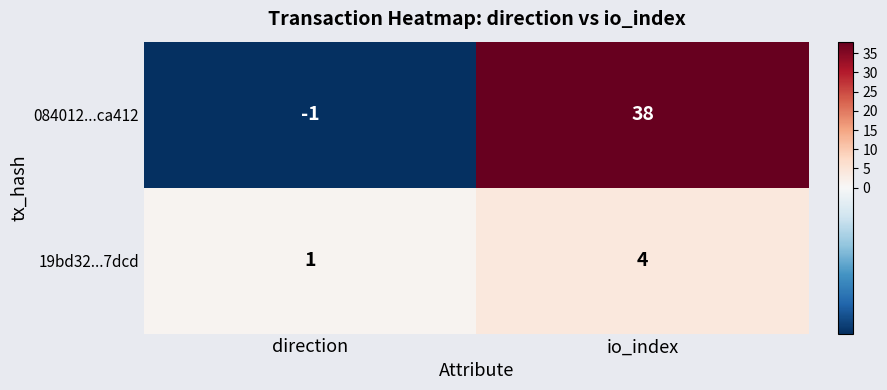

The value of 084012...ca412 at direction is -1. True or false?

True